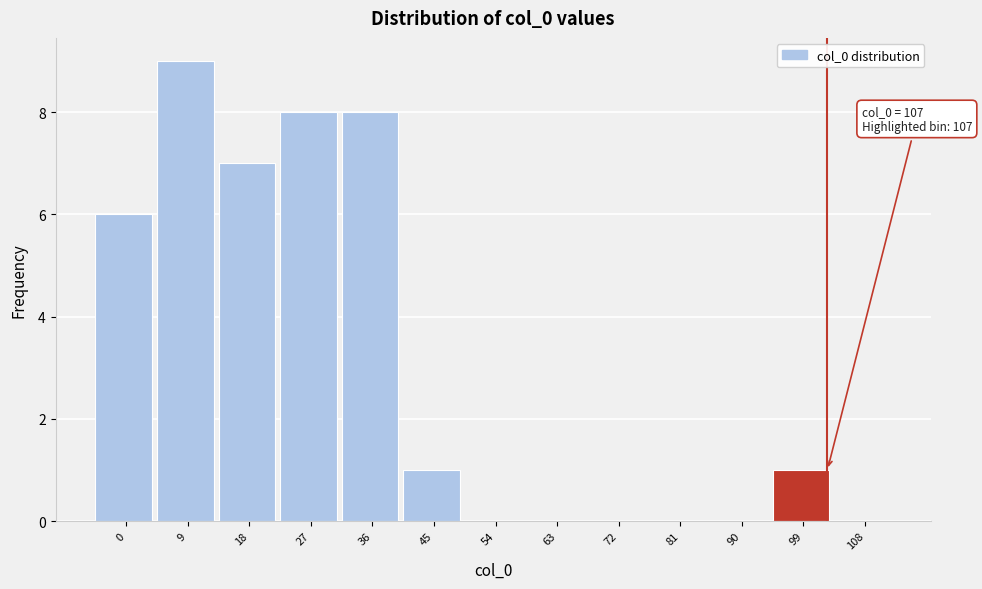

Reading right to left, transcribe all the data shown in this chart.

108=0	99=1	90=0	81=0	72=0	63=0	54=0	45=1	36=8	27=8	18=7	9=9	0=6